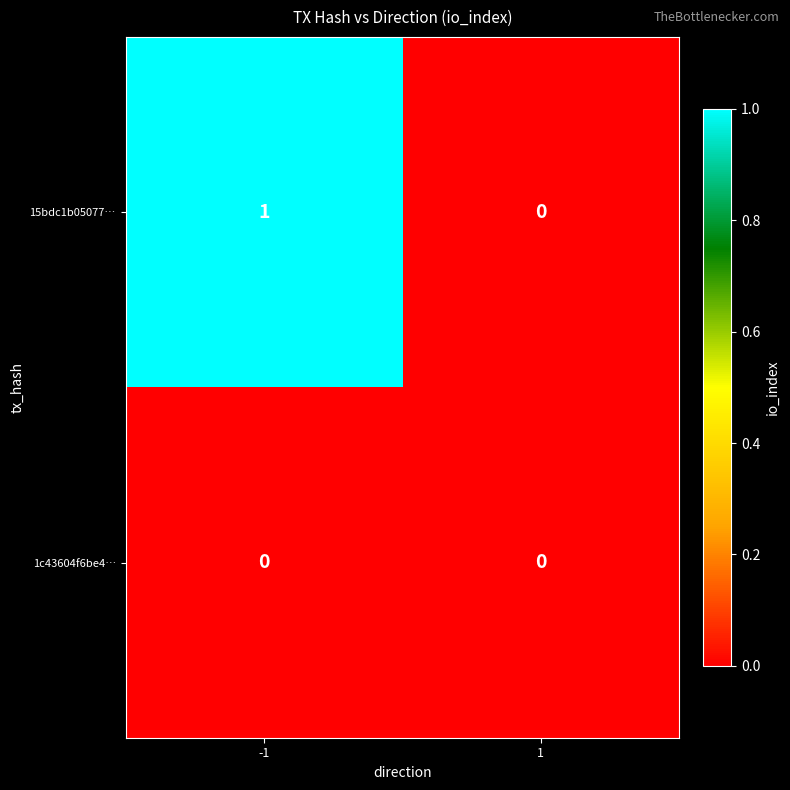

Is it true that 15bdc1b05077… equals -1 at 1?

False